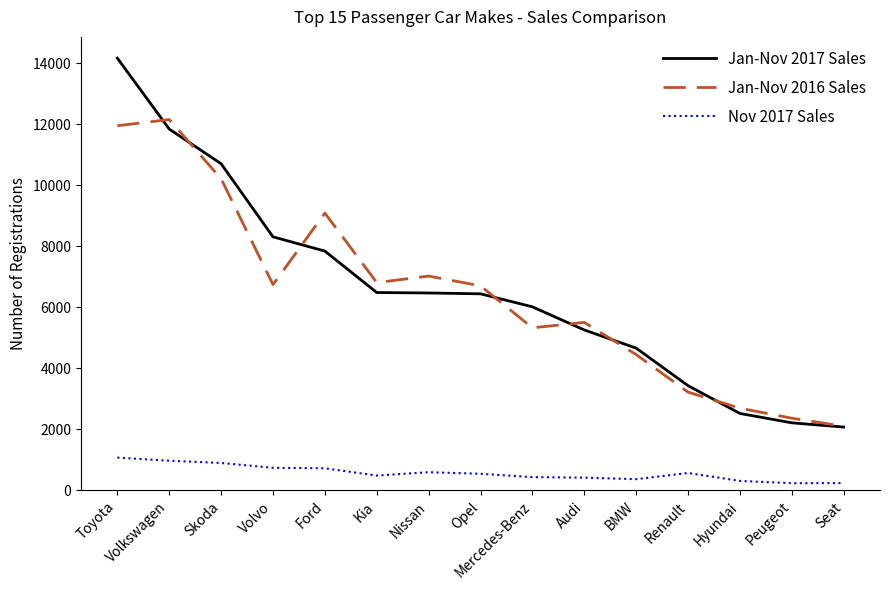

True or false: Nov 2017 Sales and Jan-Nov 2016 Sales cross at least once.

False